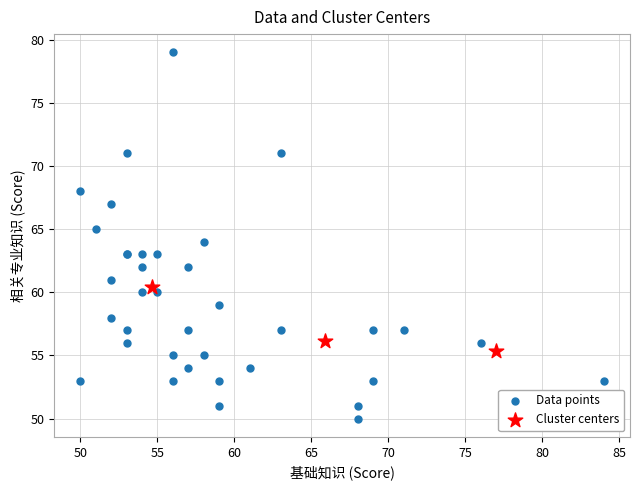

Which series has the widest spread of Y values?

Data points